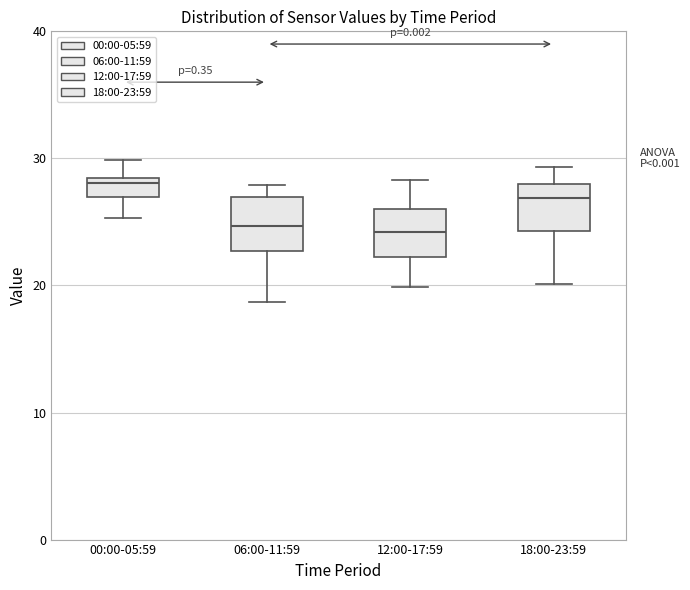

Where is the upper edge of the box for 18:00-23:59 on the y-axis? The values are not printed on the chart, so give them approximately, as read against the axis.

28